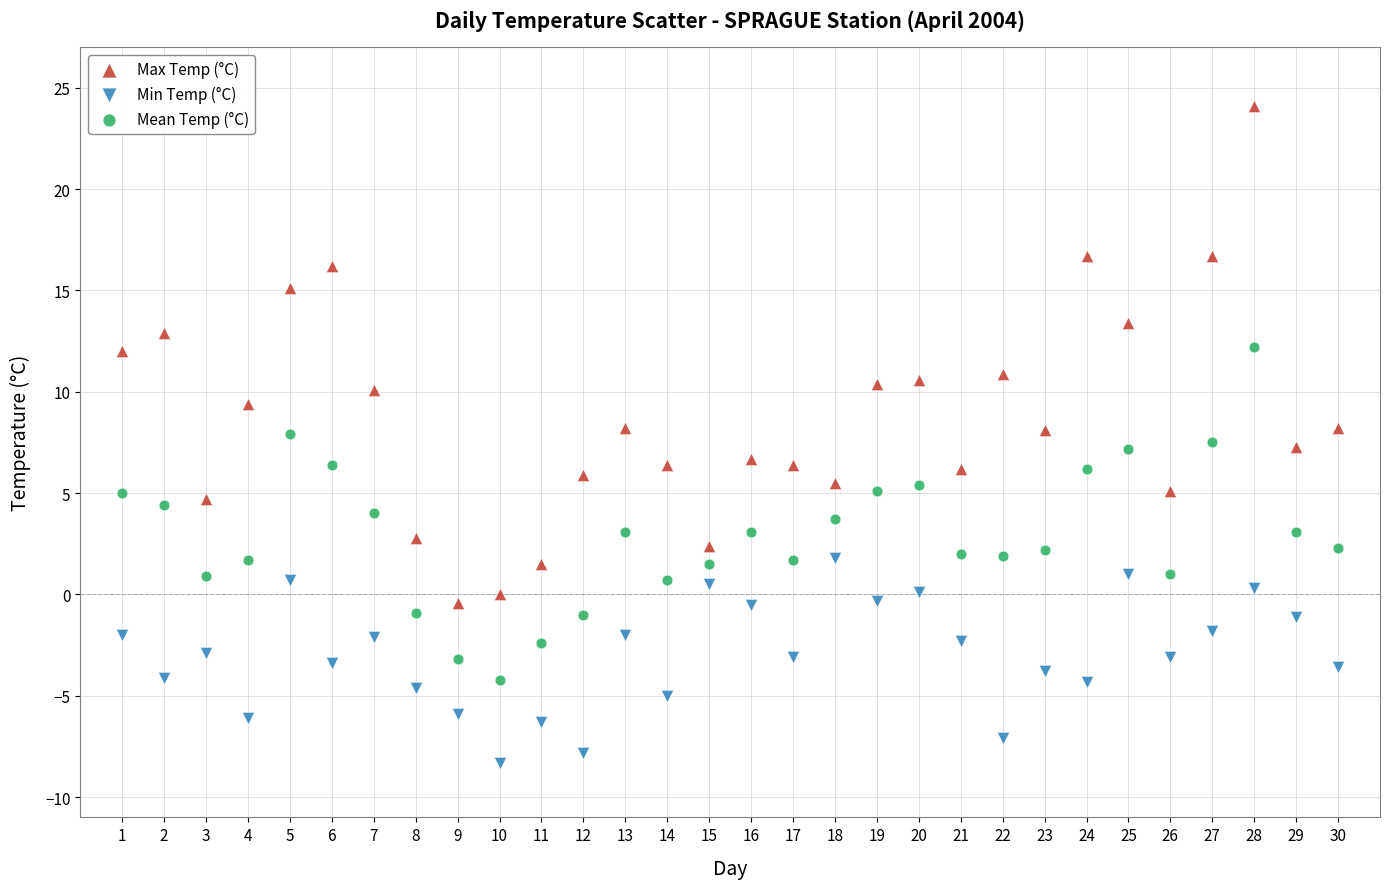

Which series contains the highest Y value?

Max Temp (°C)